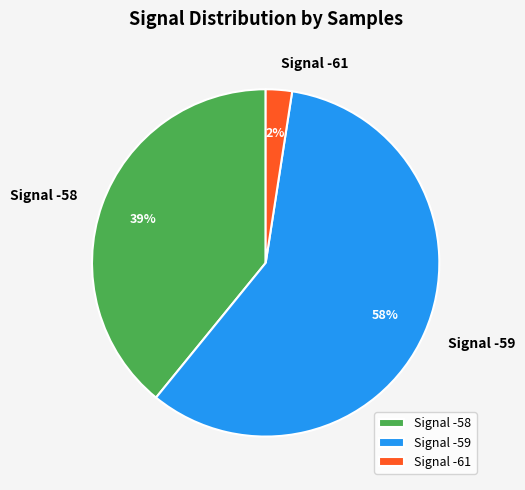

To the nearest percent, what portion does Signal -58 represent?

39%